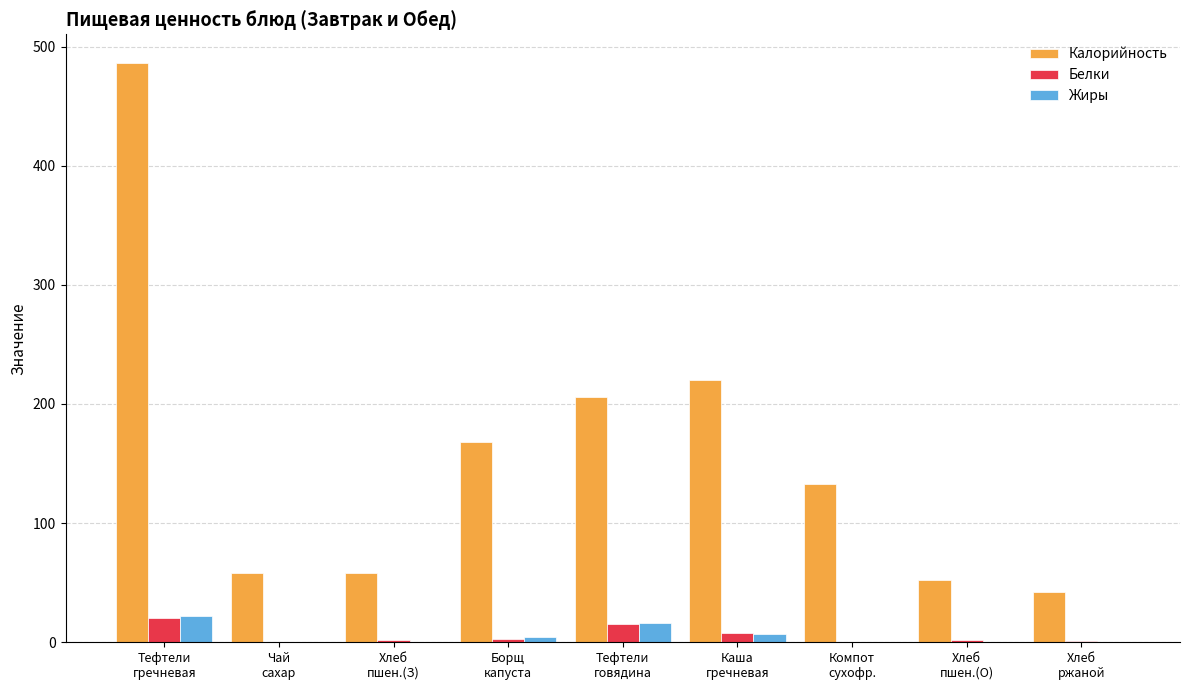

Which series has the largest total across all categories?

Калорийность